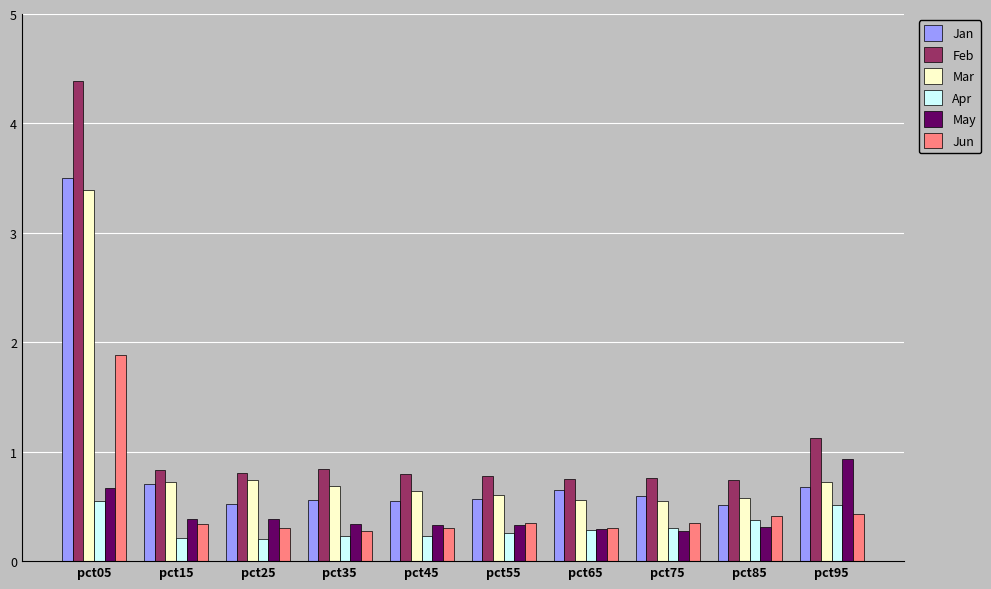

What is the value of the Mar bar at the 2nd from the left?

0.7